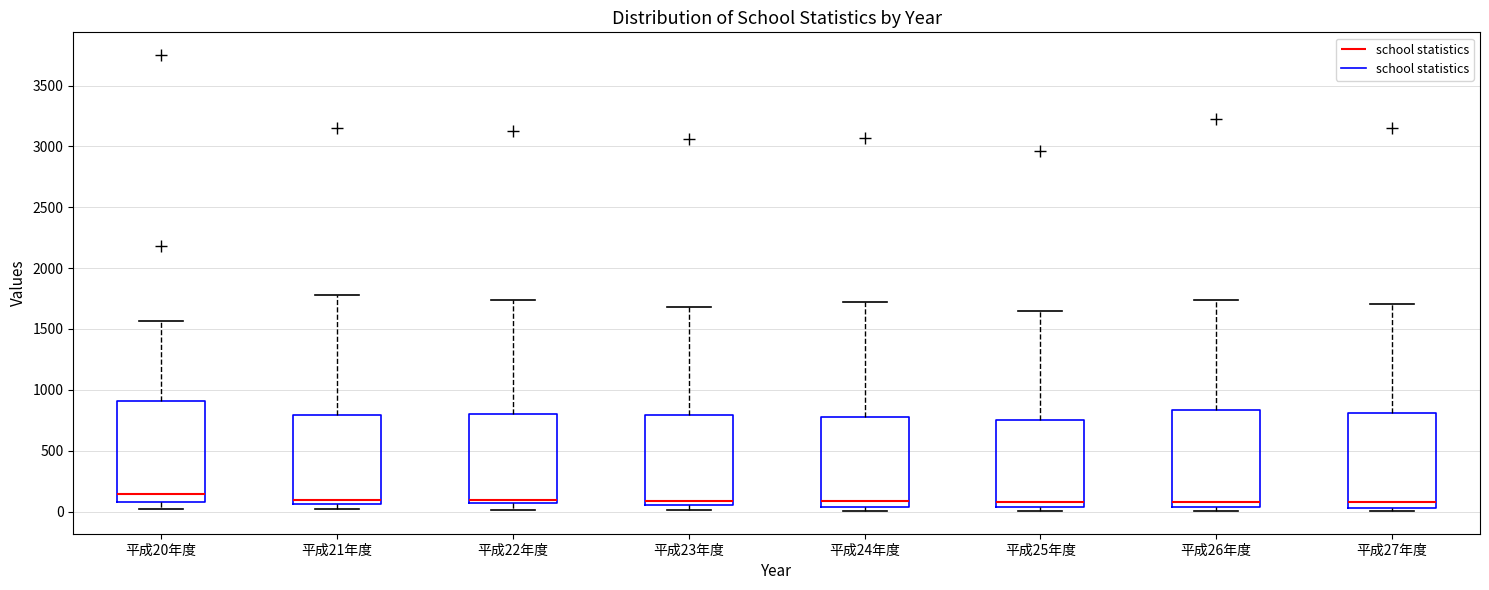

Reading left to right, read every box against the y-axis: the position of its median line, the range the box covers, and the ends of its whiskers. The values are not printed on the chart, so give them approximately, as read against the axis.

平成20年度: median 150, box 100 to 900, whiskers 0 to 1550
平成21年度: median 100, box 50 to 800, whiskers 0 to 1800
平成22年度: median 100, box 50 to 800, whiskers 0 to 1750
平成23年度: median 100, box 50 to 800, whiskers 0 to 1700
平成24年度: median 100, box 50 to 800, whiskers 0 to 1700
平成25年度: median 100, box 50 to 750, whiskers 0 to 1650
平成26年度: median 100, box 50 to 850, whiskers 0 to 1750
平成27年度: median 100, box 50 to 800, whiskers 0 to 1700